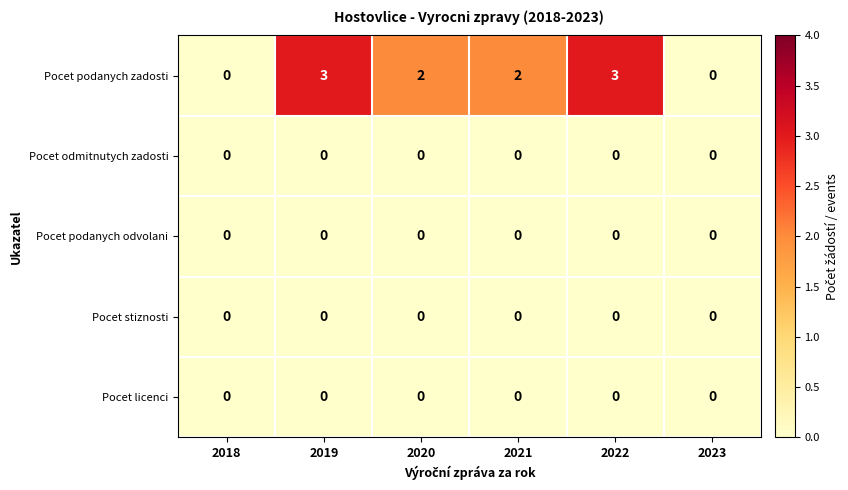

Which series has the widest spread of values?

Pocet podanych zadosti